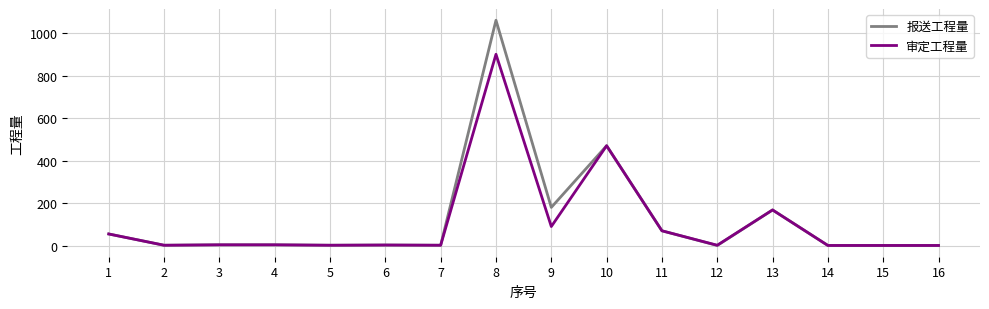

What is the highest value of the 报送工程量 series?

1060